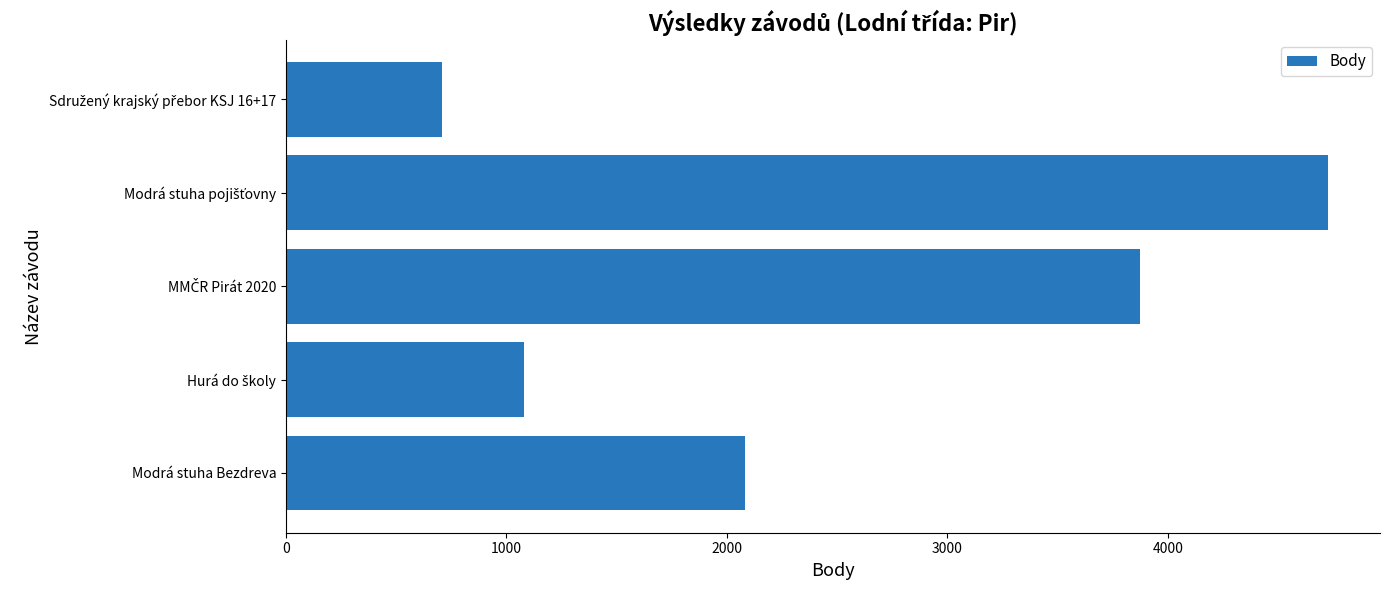

True or false: the data shows 2081 at Modrá stuha Bezdreva.

True